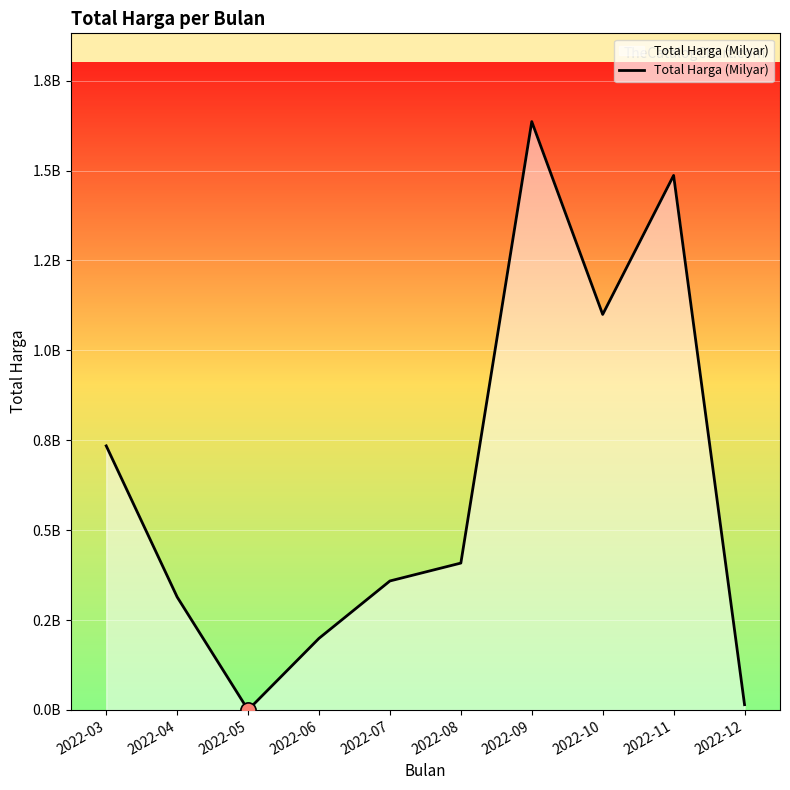

Does the chart have visible grid lines?

Yes